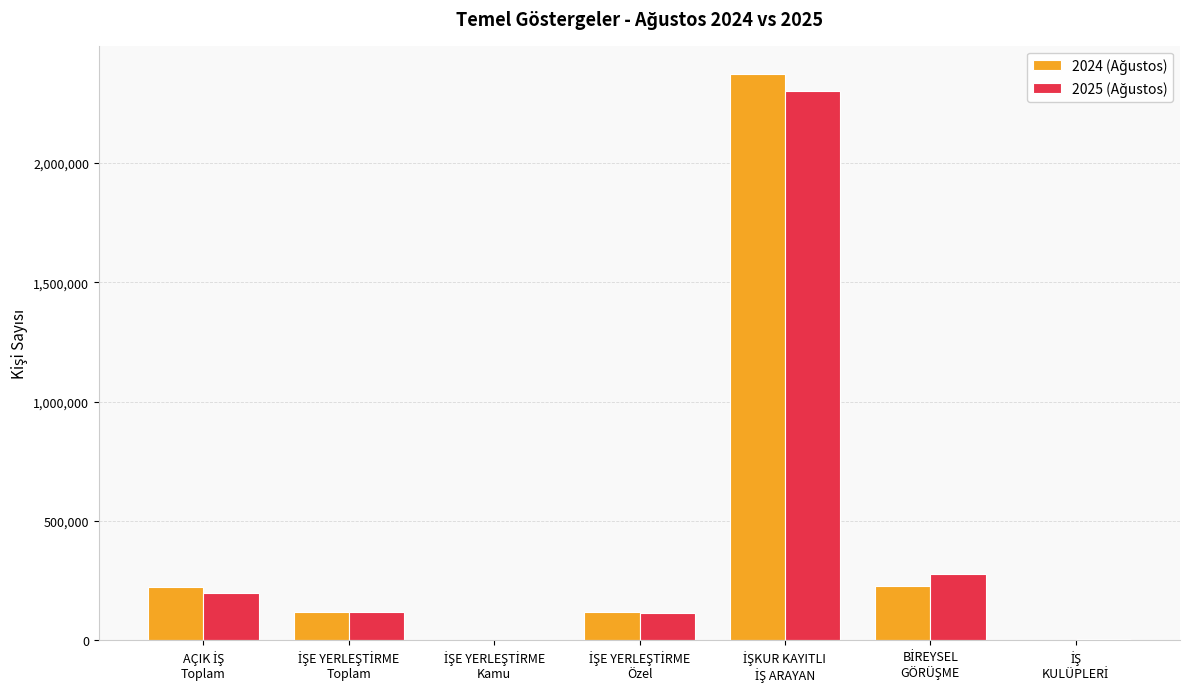

How many groups of bars are there?

7